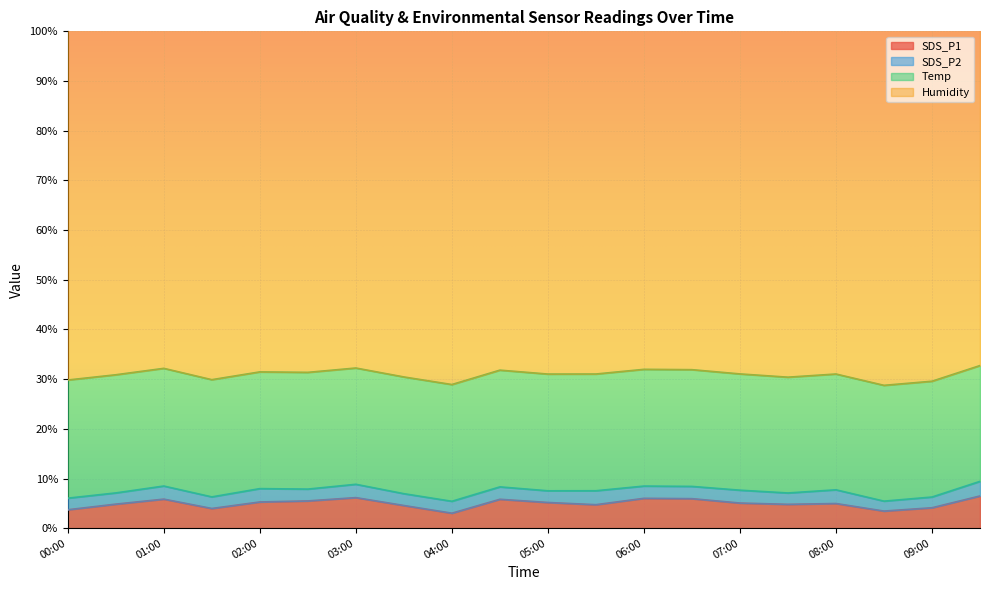

Rank the series at 09:00 from lowest to highest value.

SDS_P2, SDS_P1, Temp, Humidity